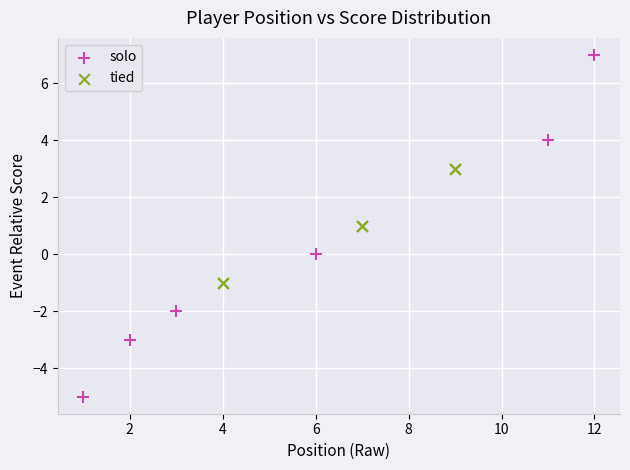

Which series has the widest spread of Y values?

solo